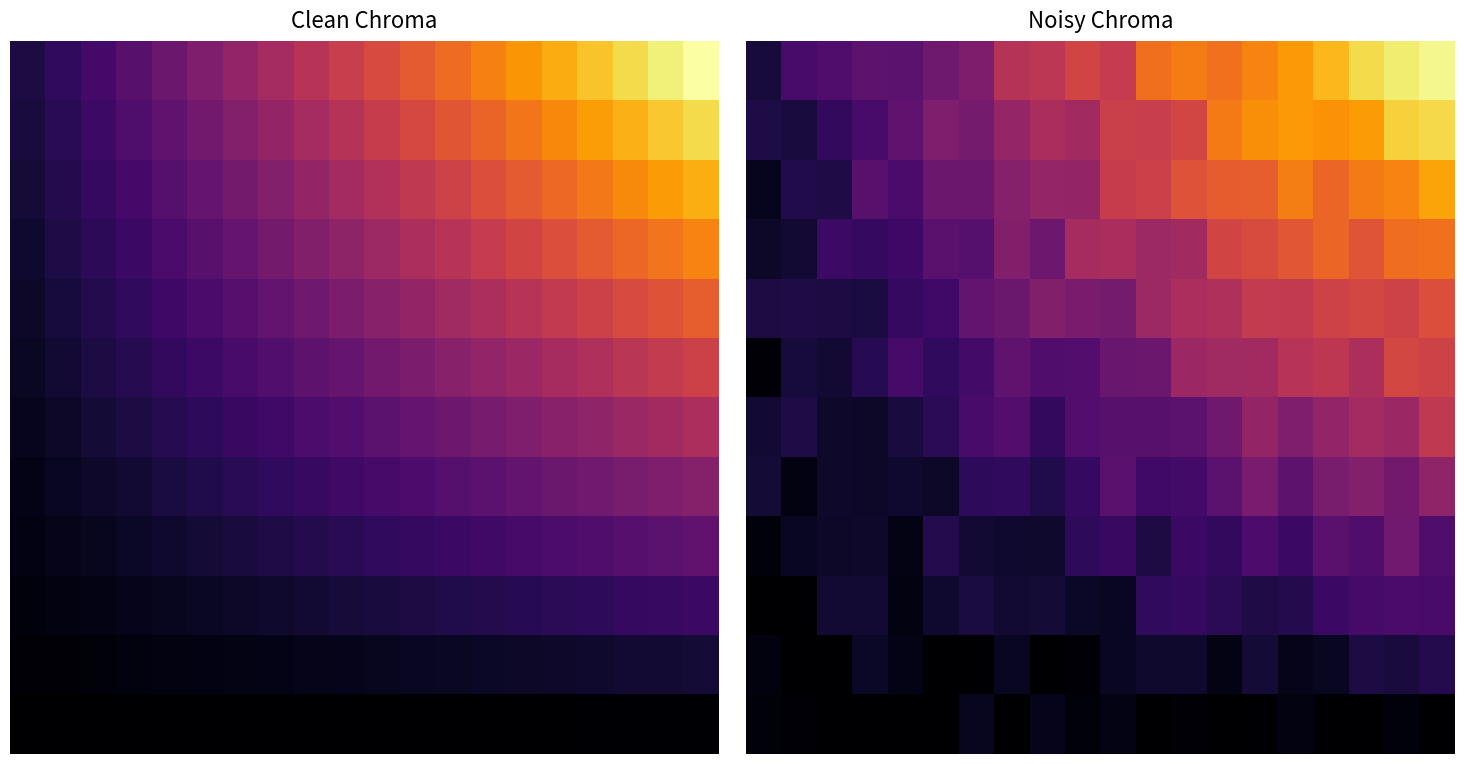

What is the difference between the maximum and minimum values in the 2 series?

64.3